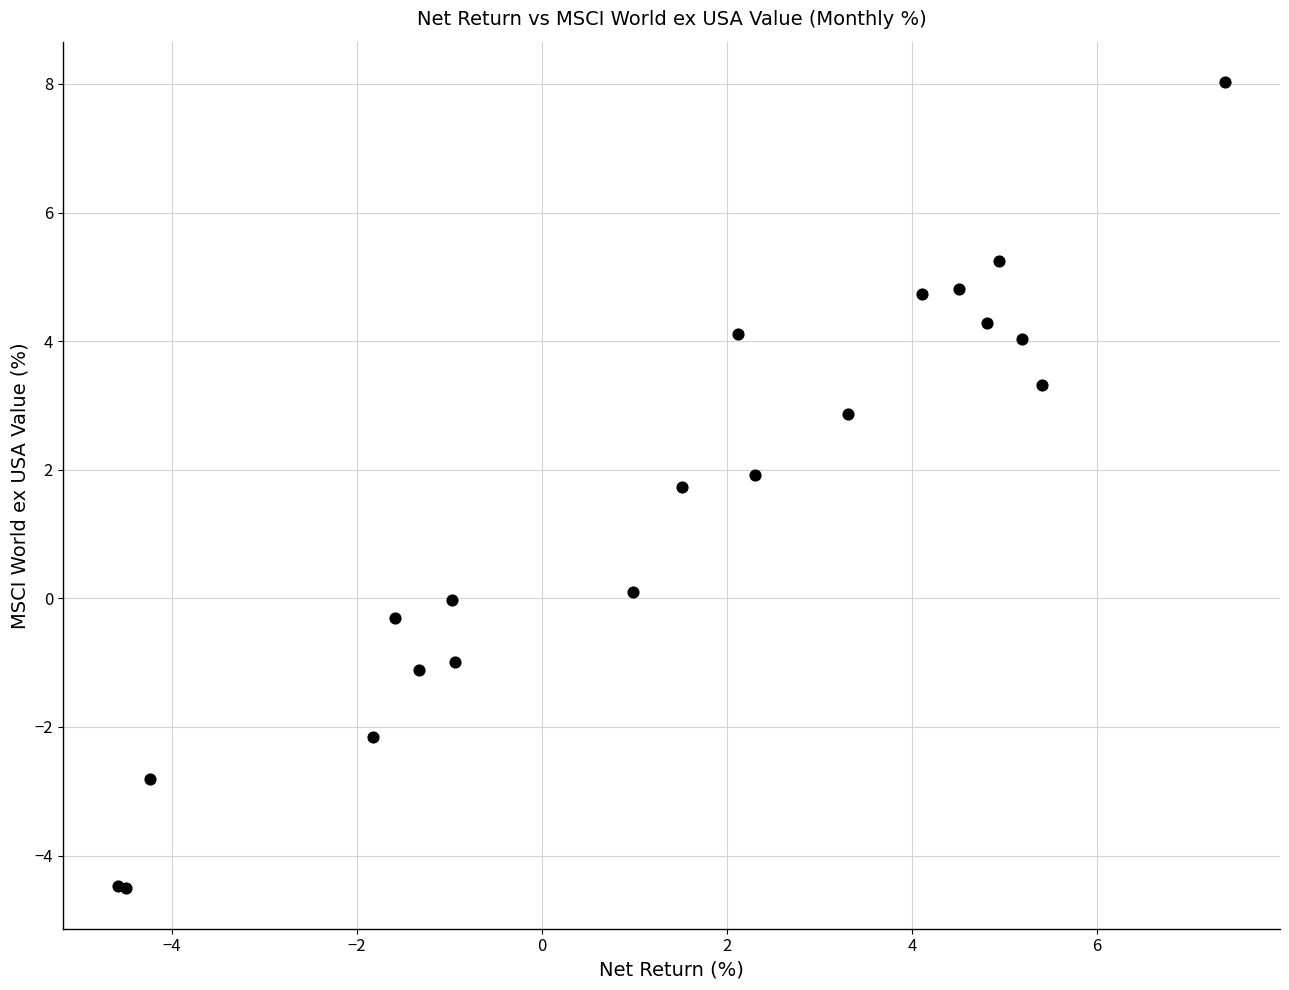

What Y value in the scatter plot is closest to 1?

1.7